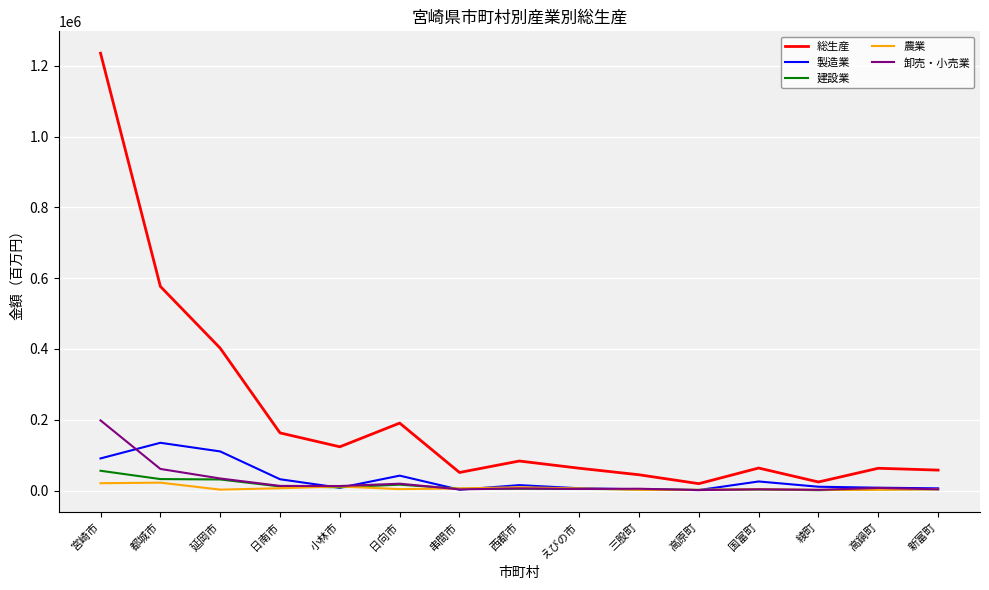

Which series has the largest range (max minus min)?

総生産